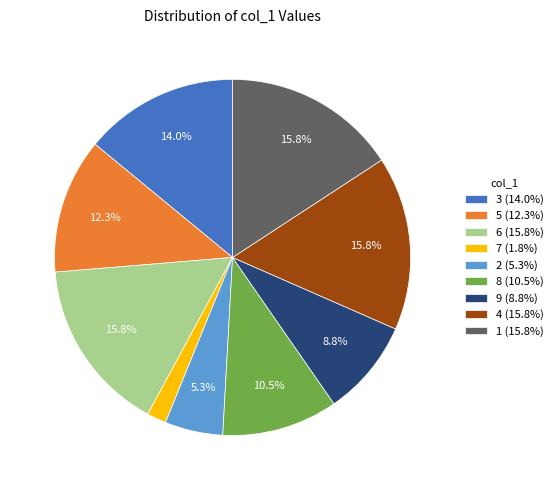

Is the sum of 5 and 3 greater than half?

No